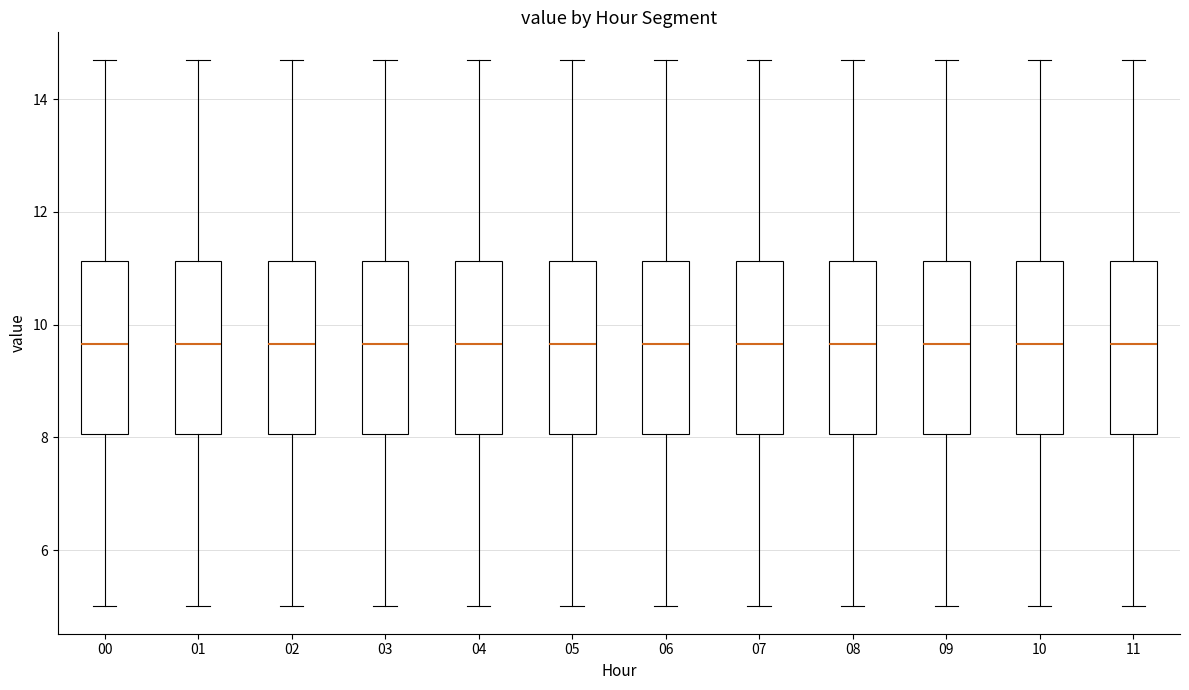

Reading left to right, read every box against the y-axis: the position of its median line, the range the box covers, and the ends of its whiskers. The values are not printed on the chart, so give them approximately, as read against the axis.

00: median 9.6, box 8.0 to 11.2, whiskers 5.0 to 14.8
01: median 9.6, box 8.0 to 11.2, whiskers 5.0 to 14.8
02: median 9.6, box 8.0 to 11.2, whiskers 5.0 to 14.8
03: median 9.6, box 8.0 to 11.2, whiskers 5.0 to 14.8
04: median 9.6, box 8.0 to 11.2, whiskers 5.0 to 14.8
05: median 9.6, box 8.0 to 11.2, whiskers 5.0 to 14.8
06: median 9.6, box 8.0 to 11.2, whiskers 5.0 to 14.8
07: median 9.6, box 8.0 to 11.2, whiskers 5.0 to 14.8
08: median 9.6, box 8.0 to 11.2, whiskers 5.0 to 14.8
09: median 9.6, box 8.0 to 11.2, whiskers 5.0 to 14.8
10: median 9.6, box 8.0 to 11.2, whiskers 5.0 to 14.8
11: median 9.6, box 8.0 to 11.2, whiskers 5.0 to 14.8